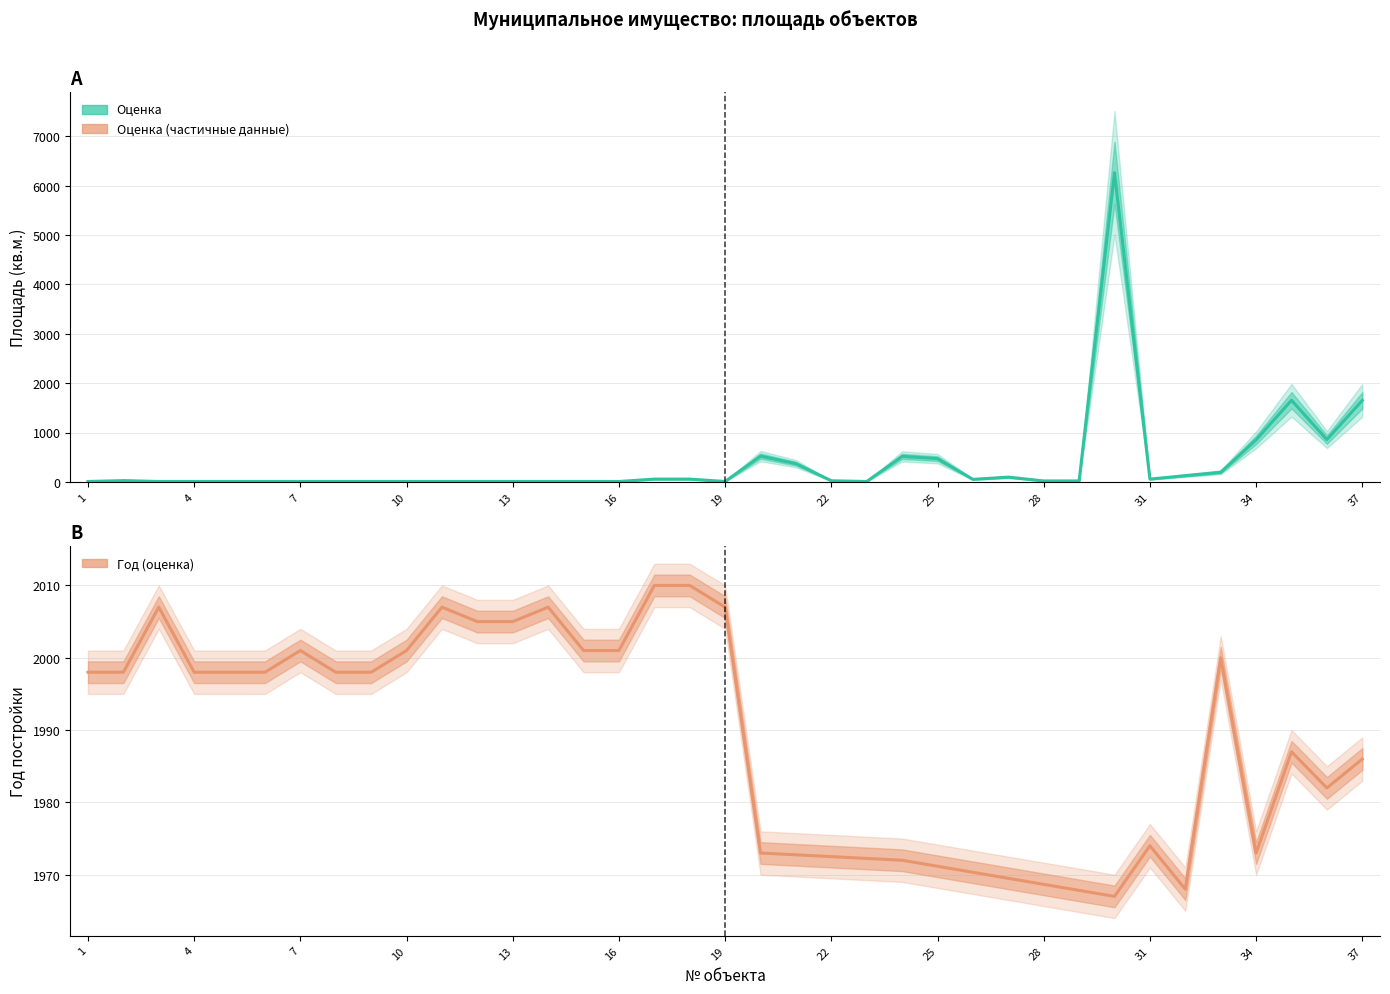

List the labels in order of value, largest first.

30, 35, 37, 36, 34, 20, 24, 25, 21, 33, 32, 27, 17, 18, 31, 26, 2, 22, 28, 29, 1, 3, 4, 5, 6, 7, 8, 9, 10, 11, 12, 13, 14, 15, 16, 19, 23